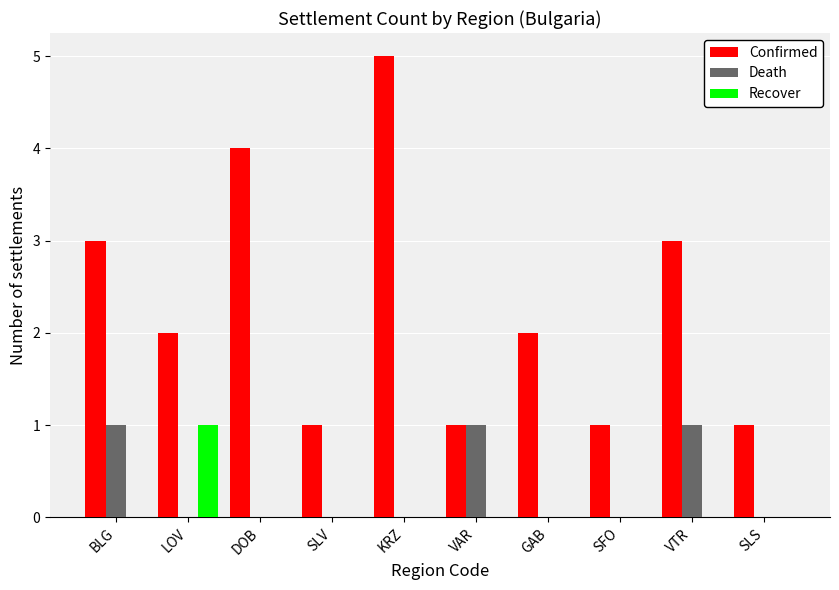

True or false: Death has a value of 0 at DOB.

True